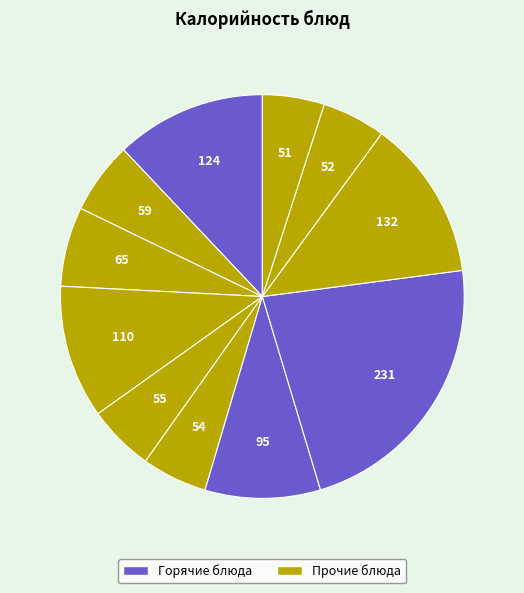

How many segments does this pie chart have?

11